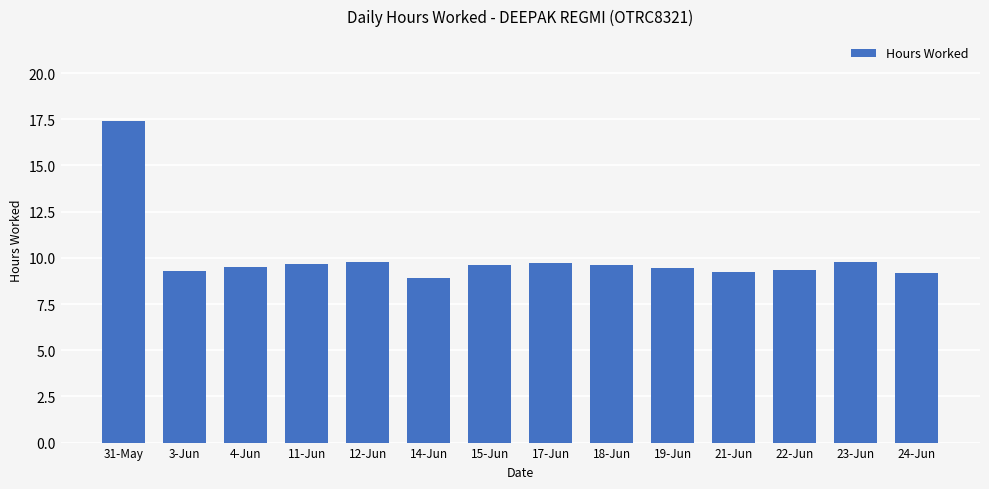

What is the average value?

10.0